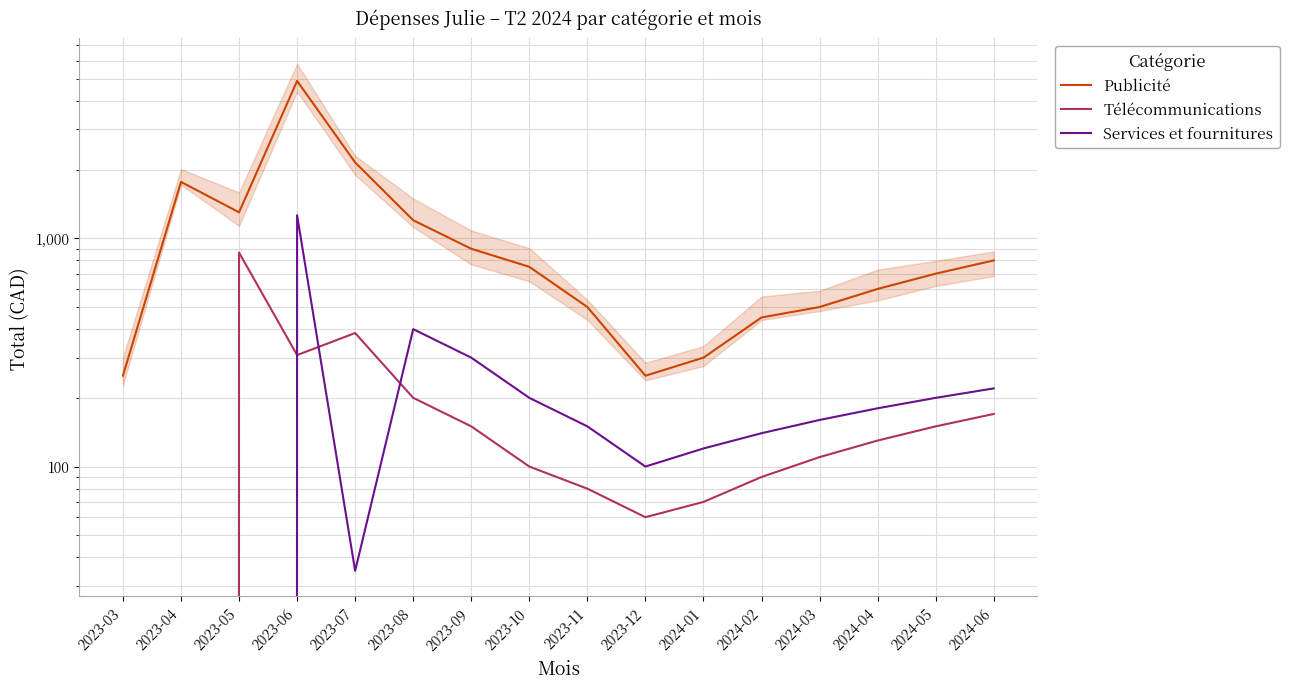

At which label does Services et fournitures first exceed 160?

2023-06